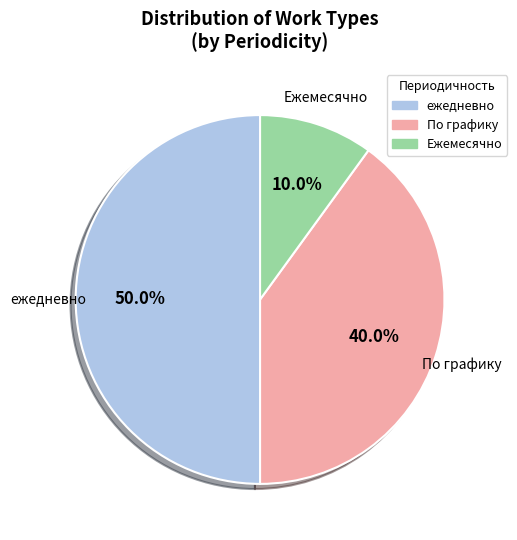

Is there a majority slice in this chart?

No